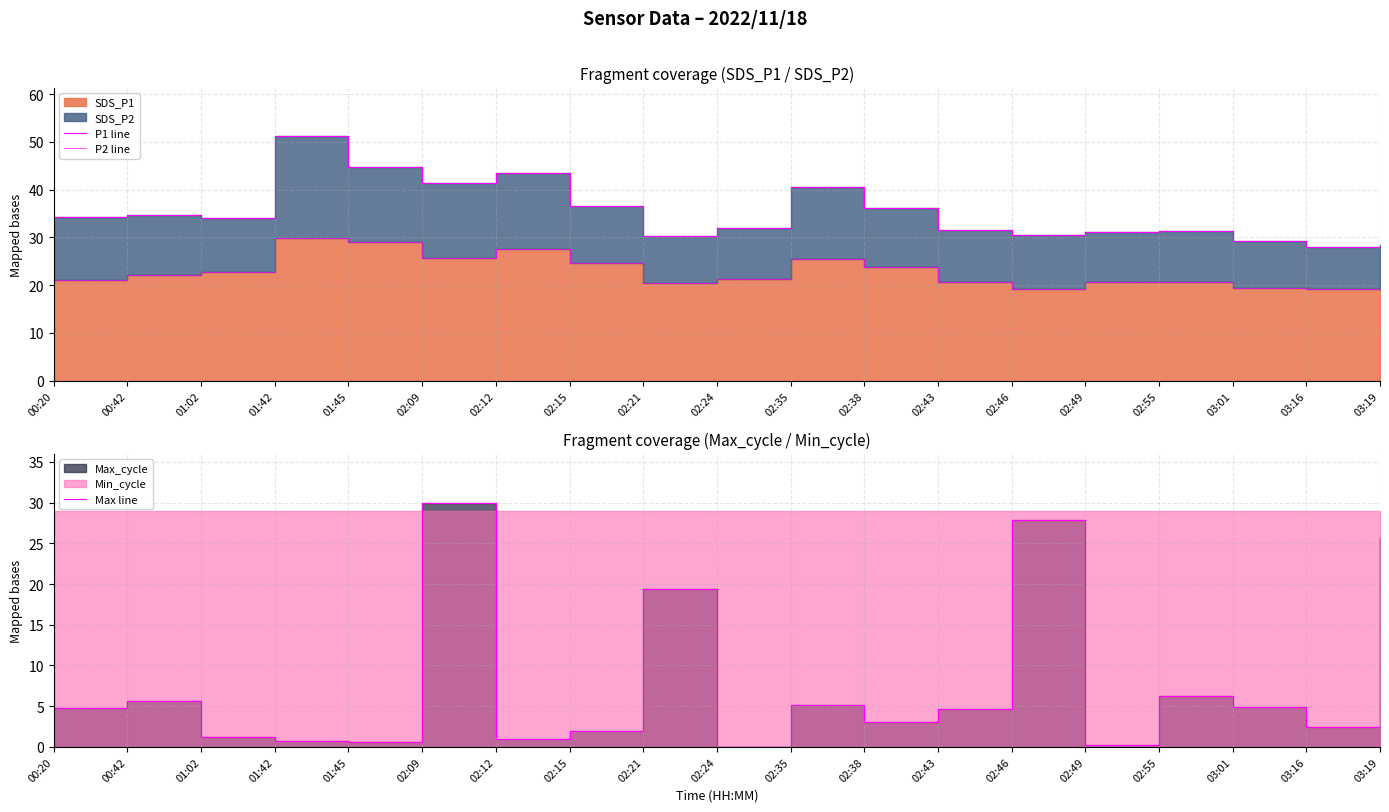

How many lines are shown in the chart?

3